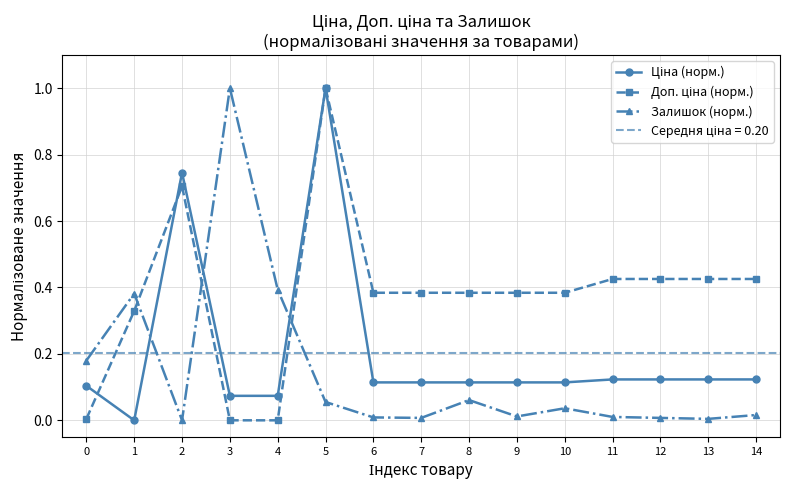

What is the value of the Залишок (норм.) point at the 6th from the left?

0.1